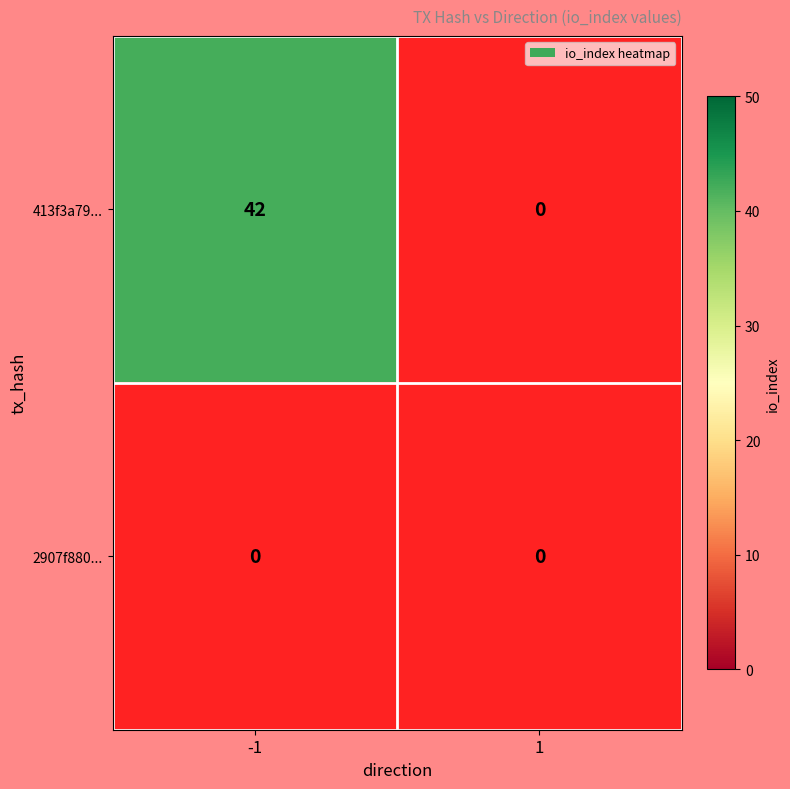

Which series has the widest spread of values?

413f3a7974ca9d3ffff774ad0ade2f4806dc2db